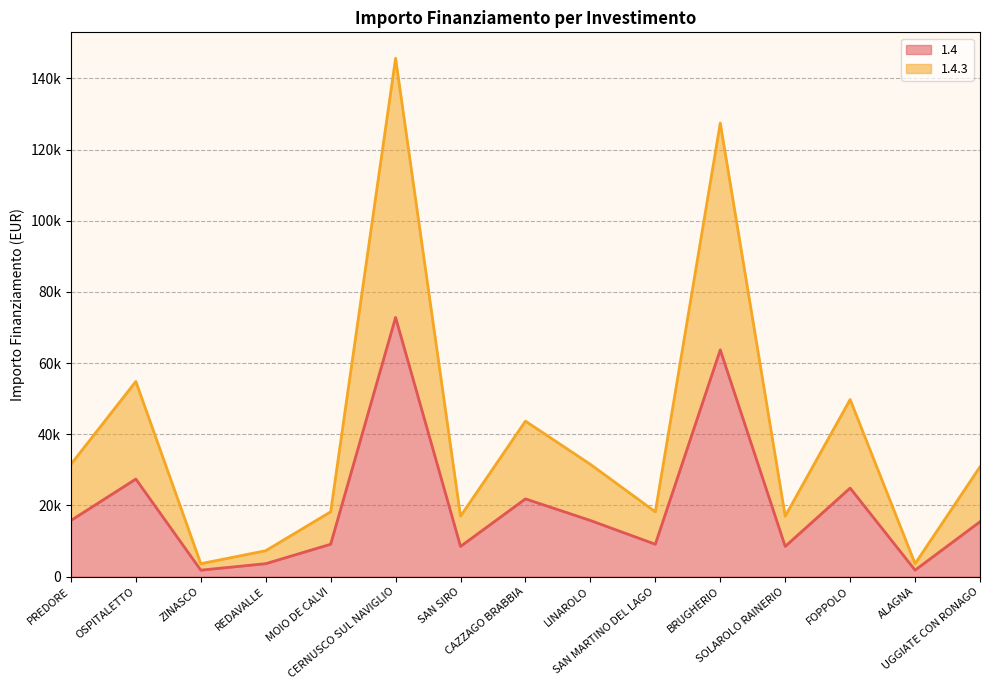

Is it true that 1.4 equals 27424 at OSPITALETTO?

True